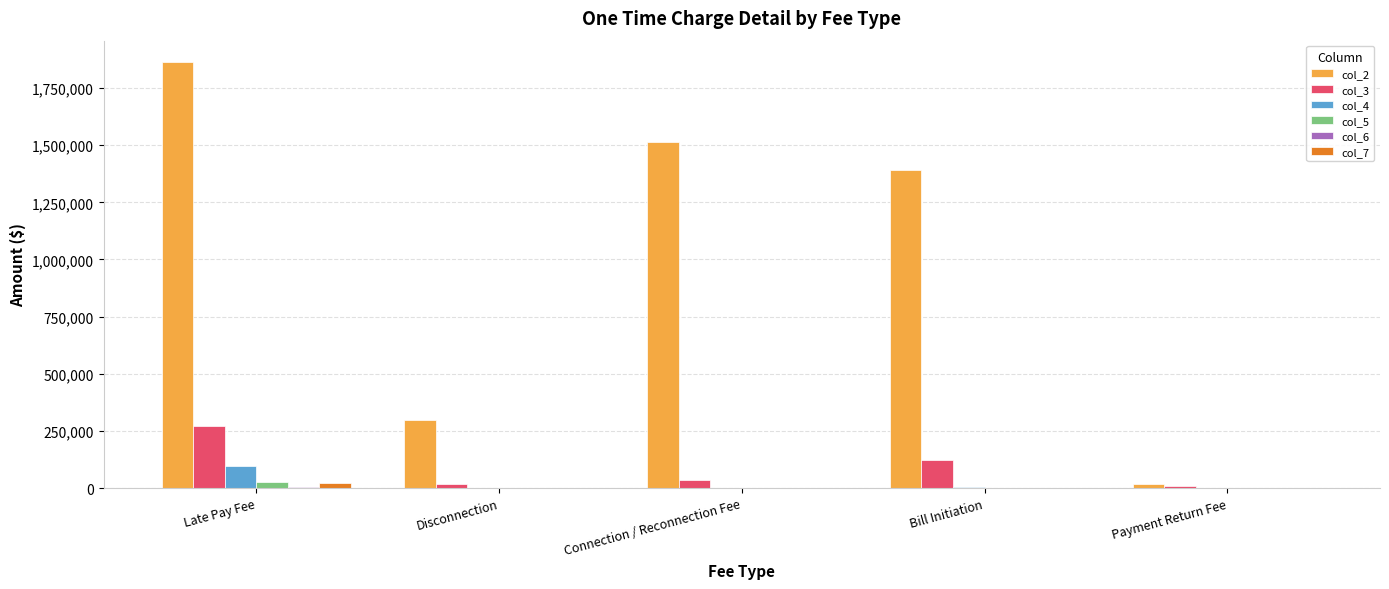

What is the maximum value for col_4?

96525.1